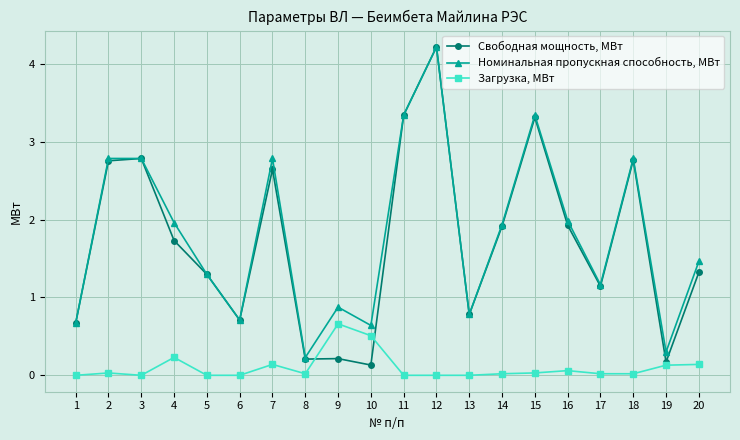

Is it true that Номинальная пропускная способность, МВт equals 0.3 at 5?

False